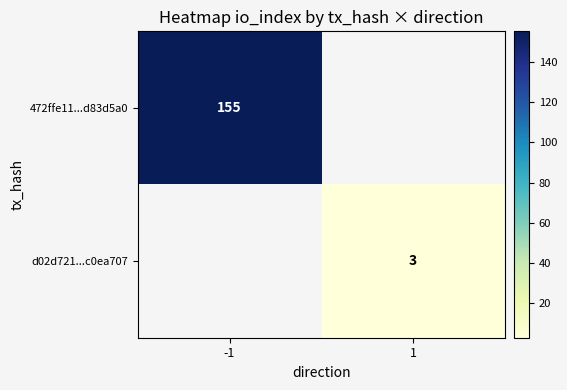

What is the maximum value shown in the chart?

155.0